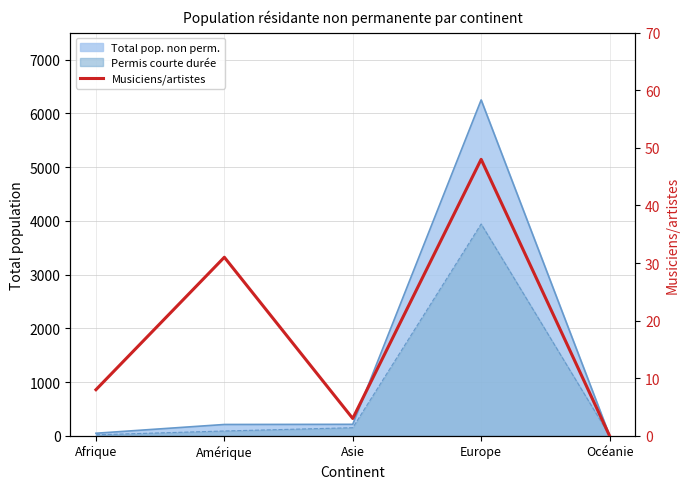

Rank the categories by value from lowest to highest.

Océanie, Asie, Afrique, Amérique, Europe